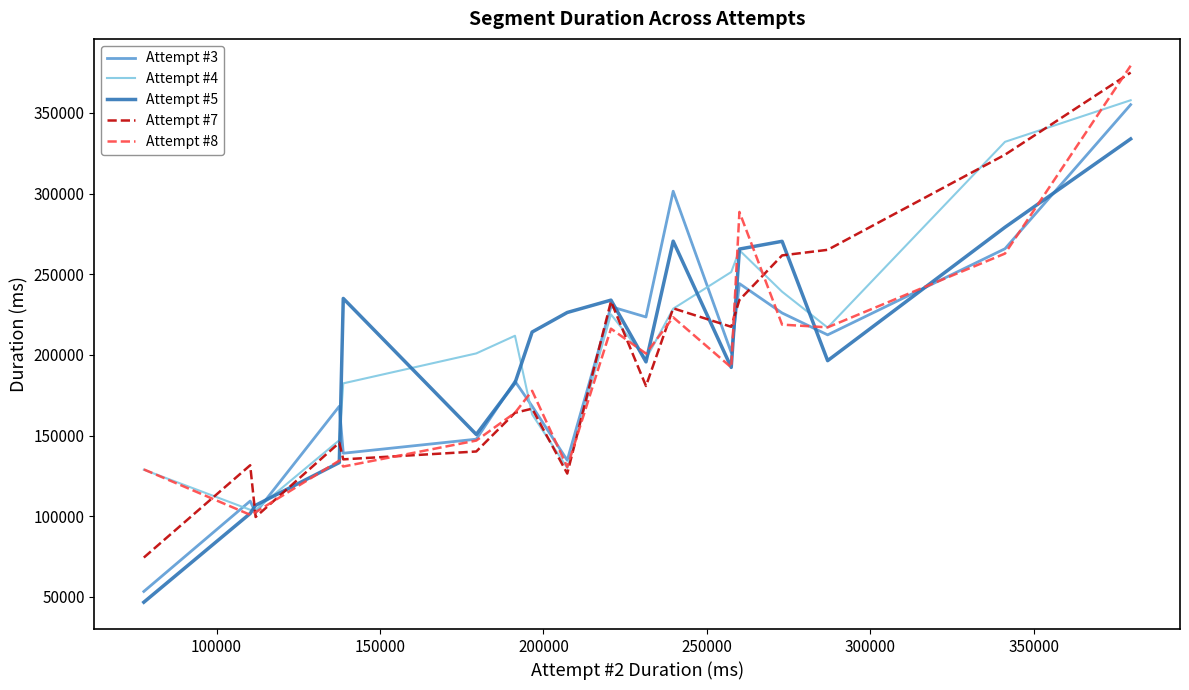

What are all the series names shown in the legend?

Attempt #3, Attempt #4, Attempt #5, Attempt #7, Attempt #8